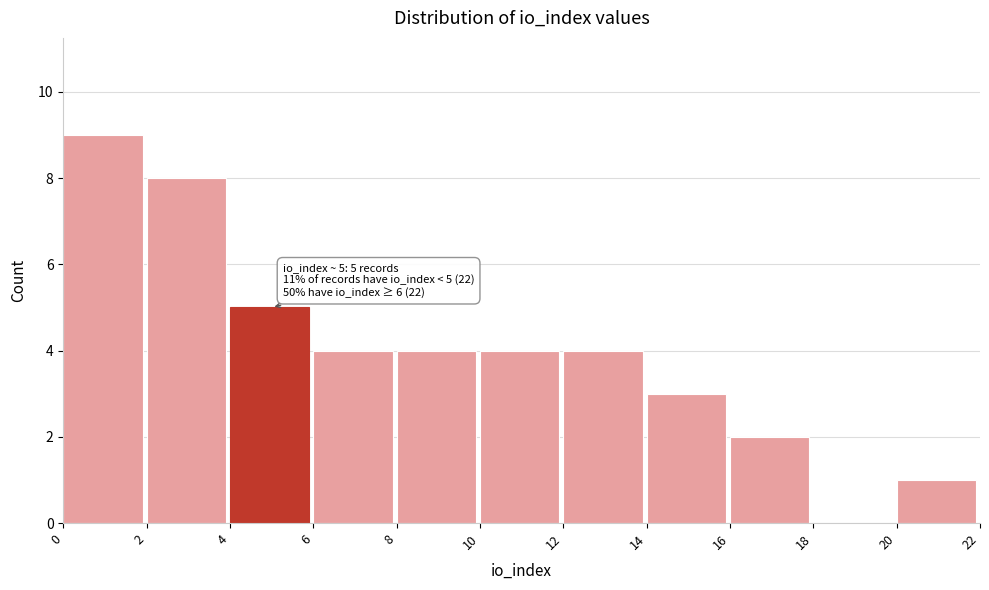

Over which range of the x-axis is the bar tallest?

0 to 2